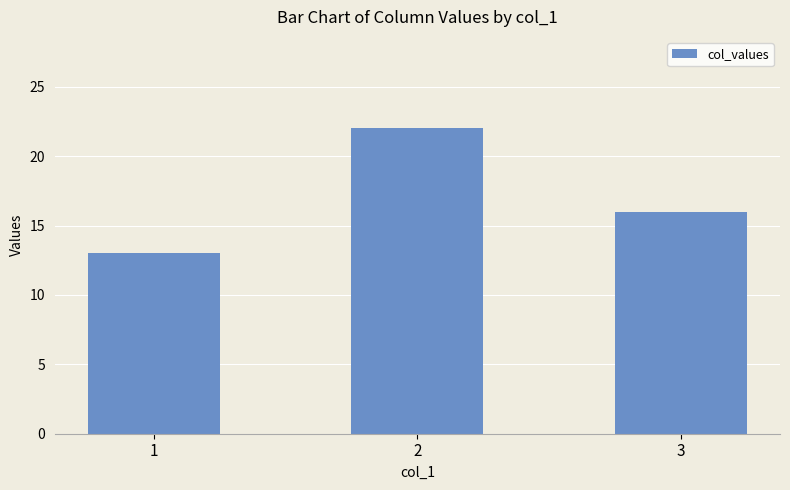

List the labels in order of value, largest first.

2, 3, 1